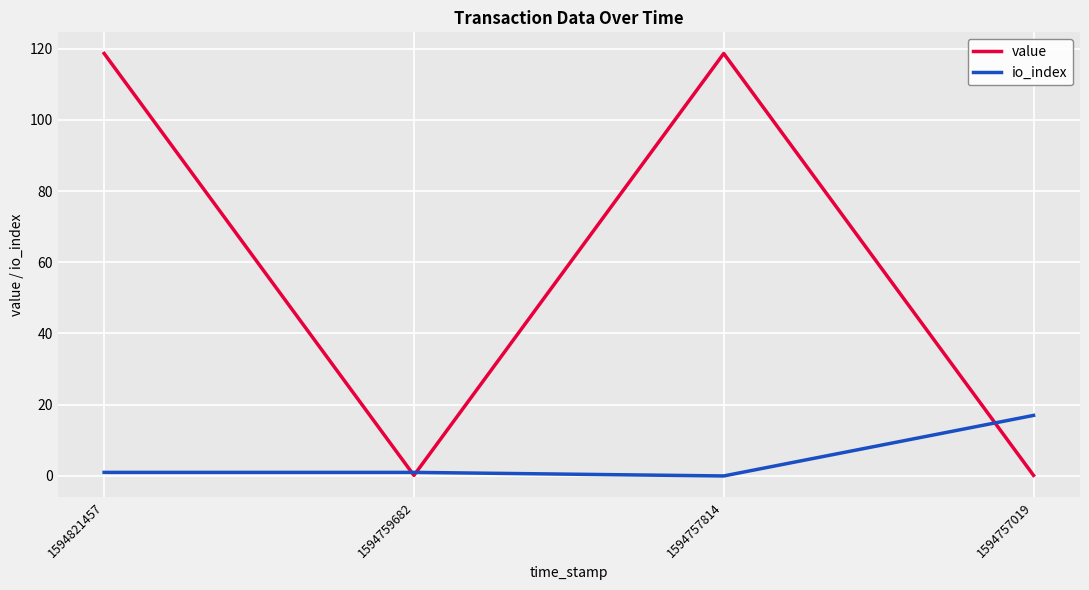

Is it true that value equals 198.5 at 1594757814?

False